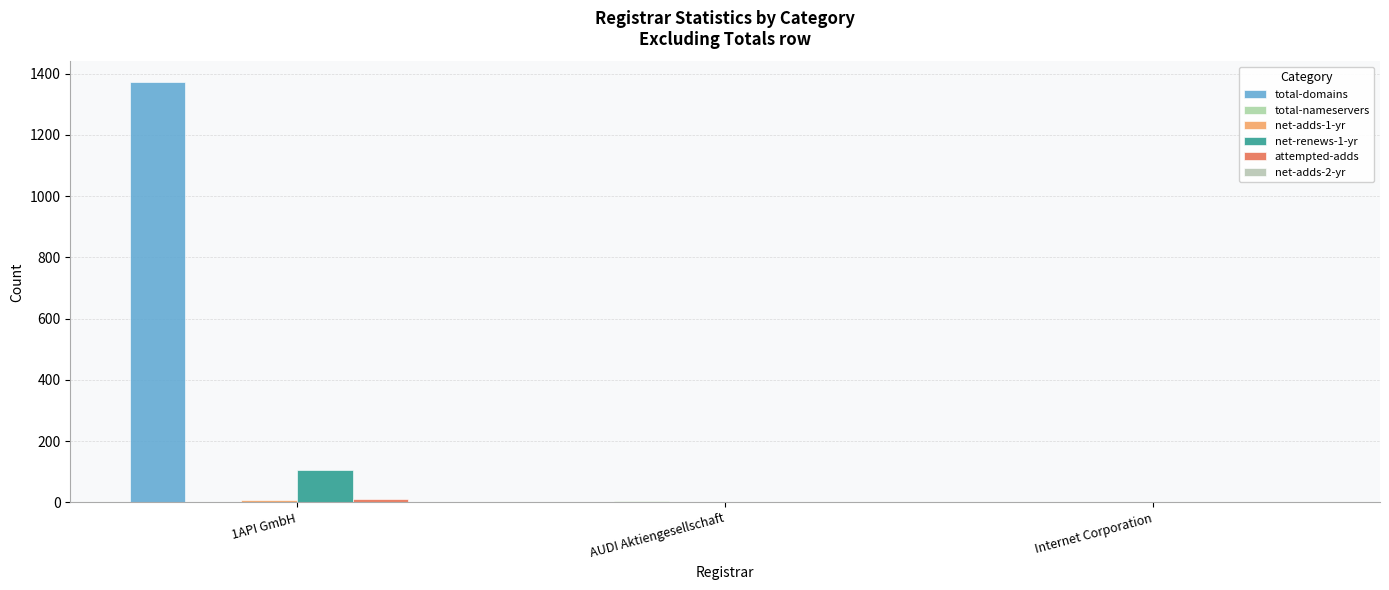

Count the number of data series in this chart.

5